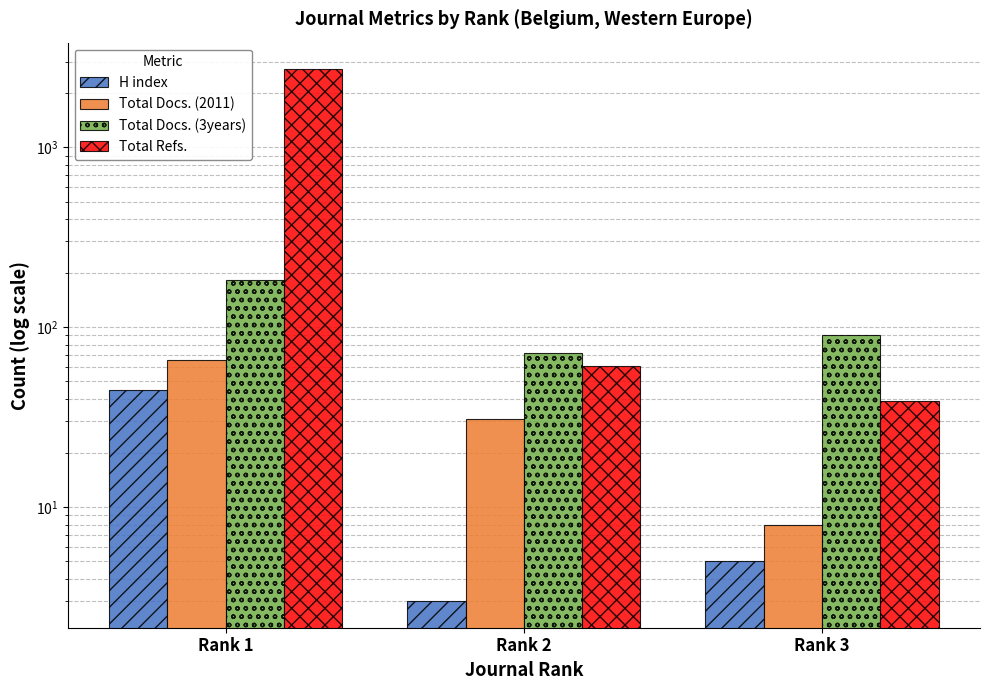

How many categories are shown in the chart?

3